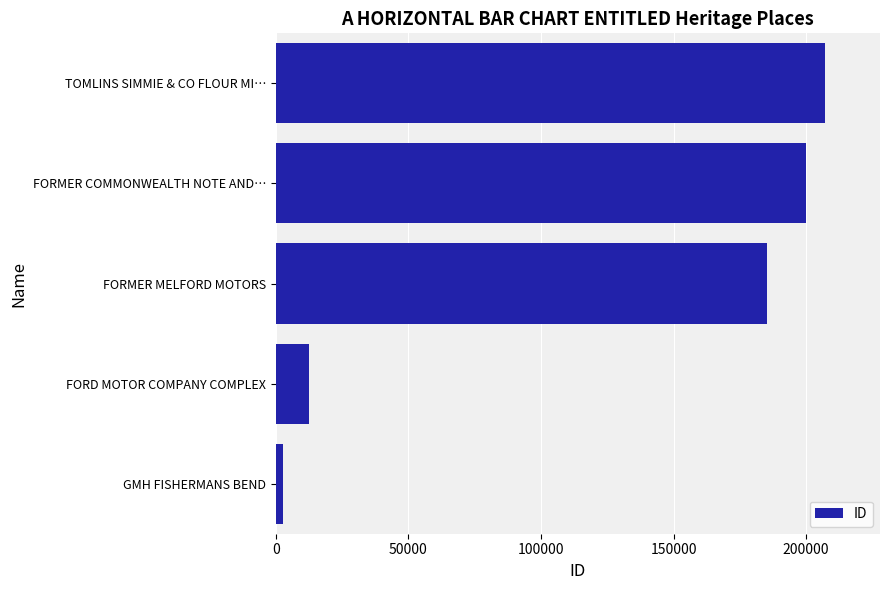

Is it true that the value at TOMLINS SIMMIE & CO FLOUR MI… is 108854?

False